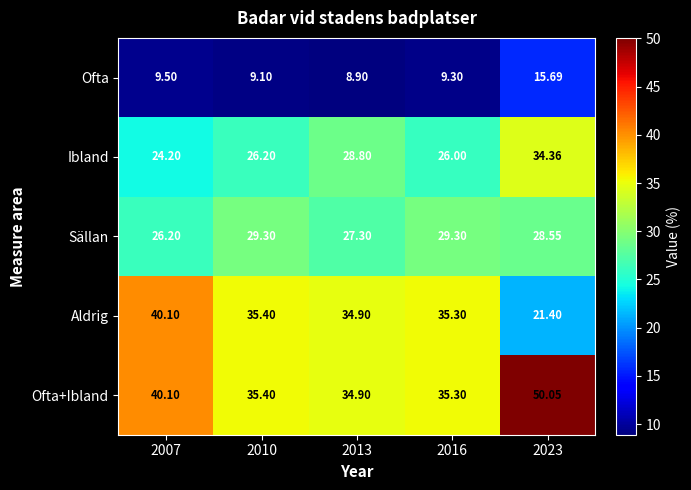

Which series has the widest spread of values?

Aldrig